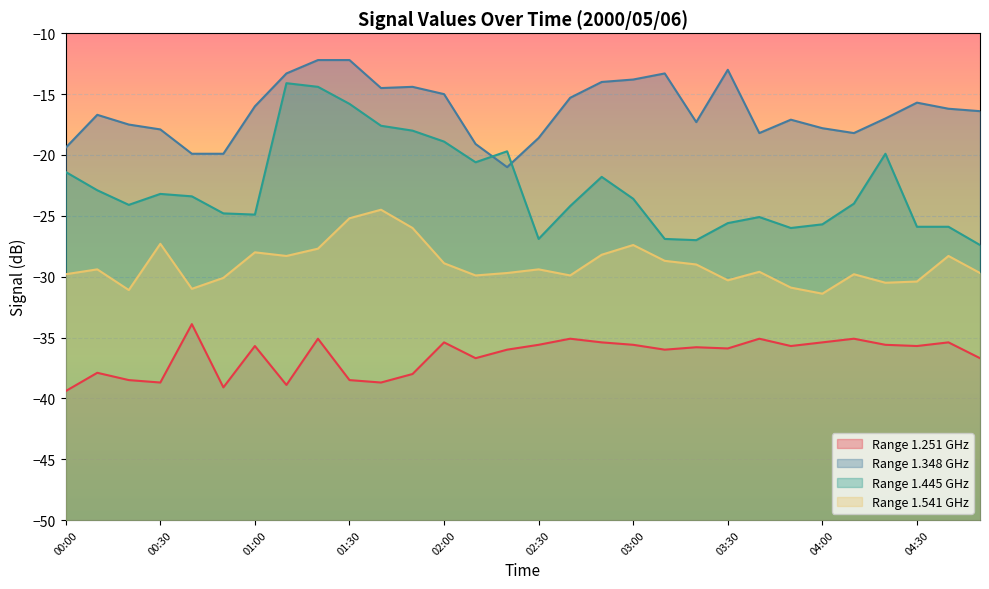

At 01:10, list the series in order from smallest to largest.

1.251, 1.541, 1.445, 1.348